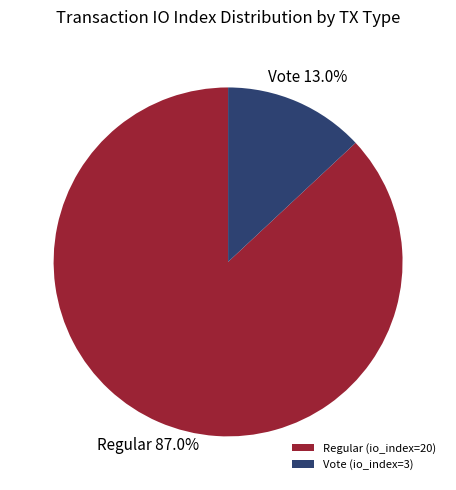

Does any single category account for the majority?

Yes